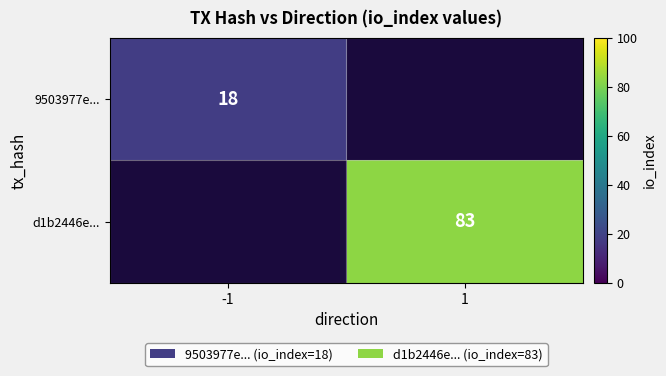

The value of d1b2446e... at 1 is 83. True or false?

True